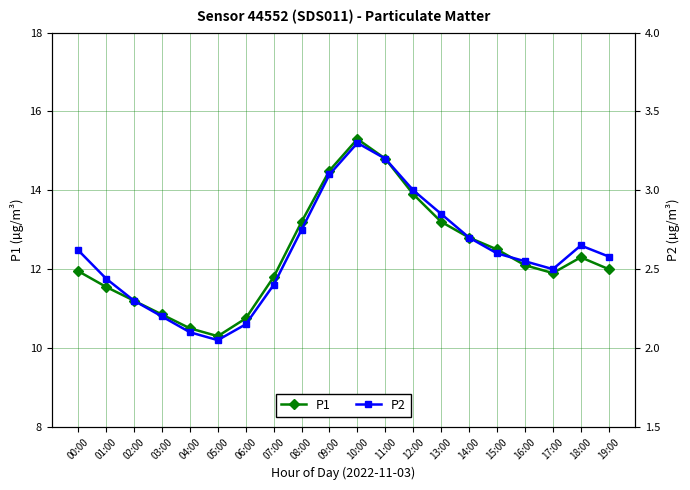

True or false: P1 has more than 0 points higher than both neighbors.

True